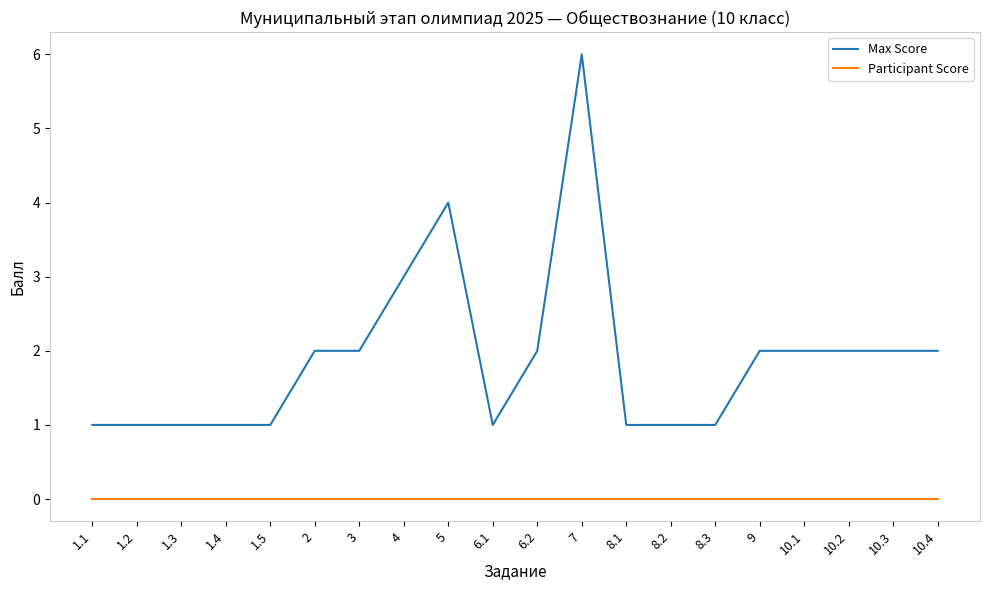

At which category is the sum across all series the highest?

7